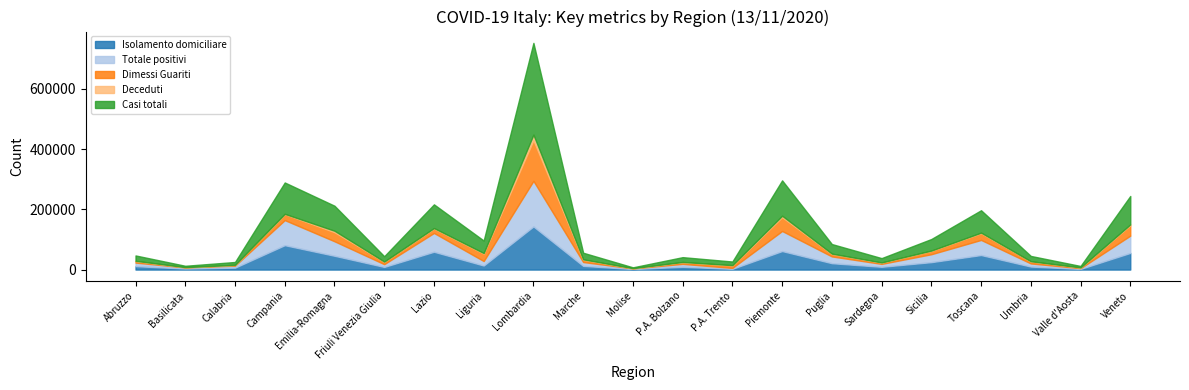

In Isolamento domiciliare, how many points are lower than both neighbors (excluding endpoints)?

7